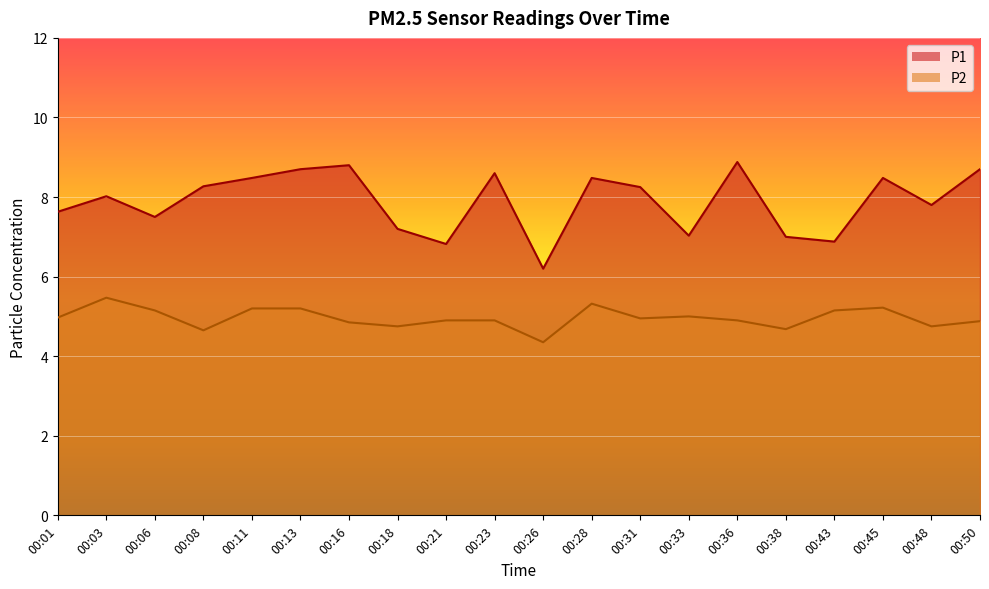

Reading left to right, what are all the values shown in this chart?

P1: 00:01=7.6	00:03=8.0	00:06=7.5	00:08=8.3	00:11=8.5	00:13=8.7	00:16=8.8	00:18=7.2	00:21=6.8	00:23=8.6	00:26=6.2	00:28=8.5	00:31=8.2	00:33=7.0	00:36=8.9	00:38=7.0	00:43=6.9	00:45=8.5	00:48=7.8	00:50=8.7
P2: 00:01=5.0	00:03=5.5	00:06=5.2	00:08=4.7	00:11=5.2	00:13=5.2	00:16=4.8	00:18=4.8	00:21=4.9	00:23=4.9	00:26=4.3	00:28=5.3	00:31=5.0	00:33=5.0	00:36=4.9	00:38=4.7	00:43=5.2	00:45=5.2	00:48=4.8	00:50=4.9